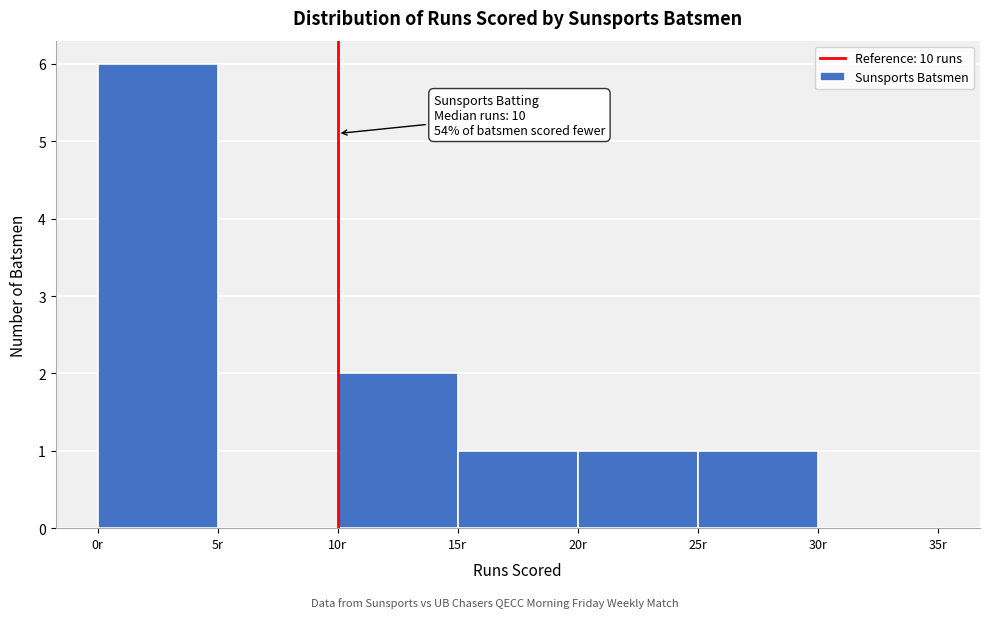

Over which range of the x-axis is the bar tallest?

0 to 5